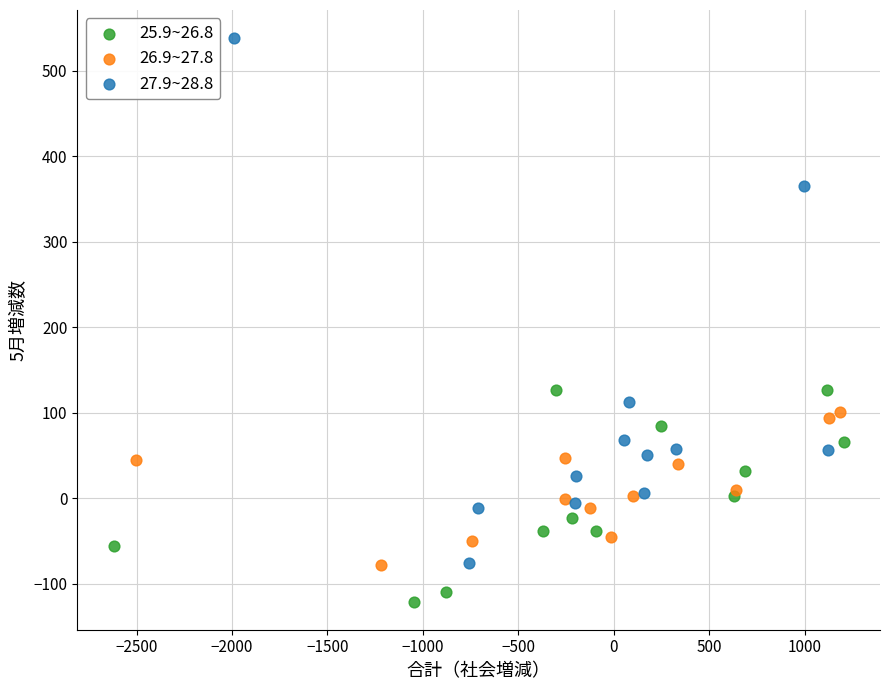

Which series contains the highest Y value?

27.9~28.8